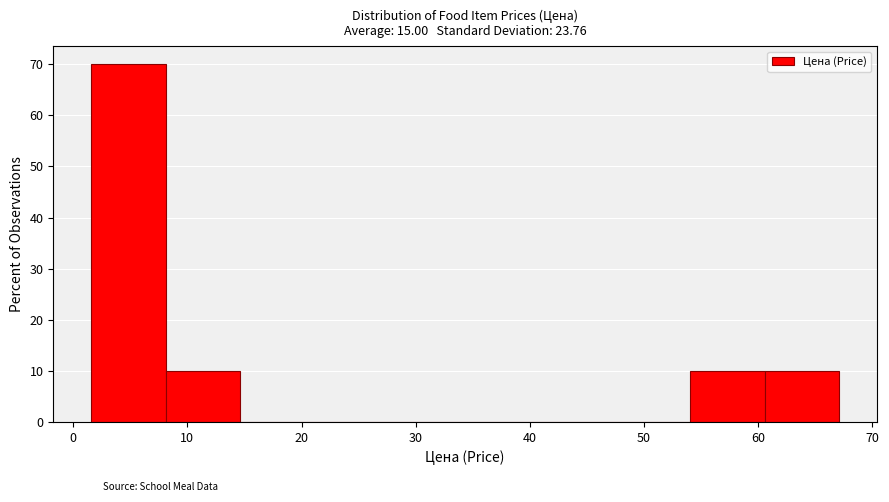

Over which range of the x-axis is the bar tallest?

2 to 8